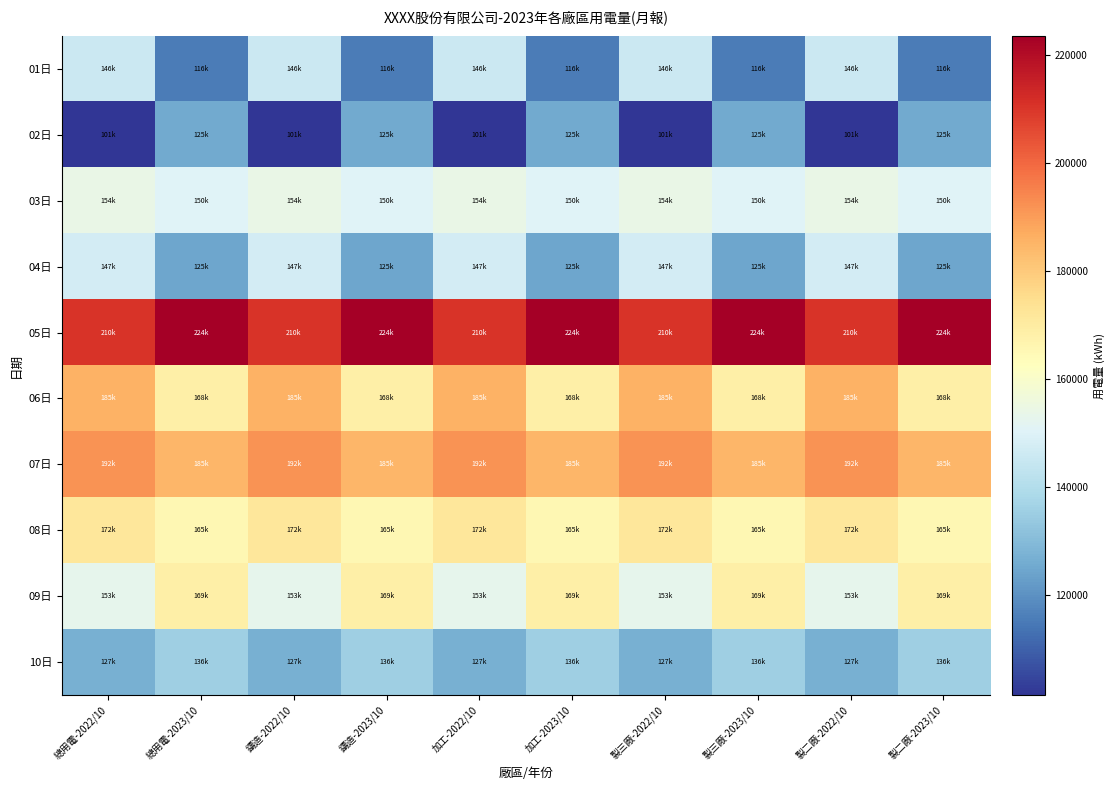

Which category has the highest value across all series?

總用電-2023/10